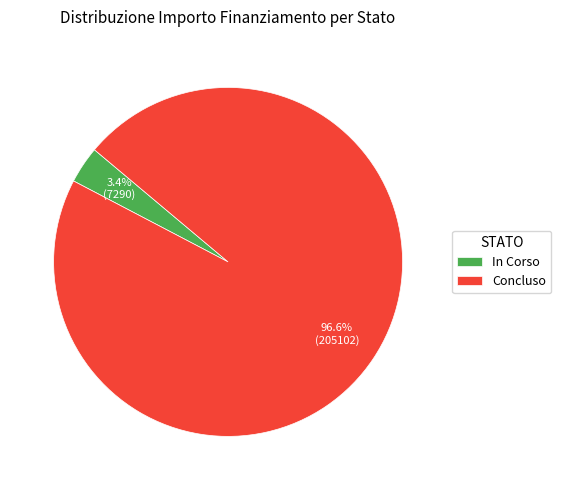

What percentage is NOT represented by Concluso?

3.4%